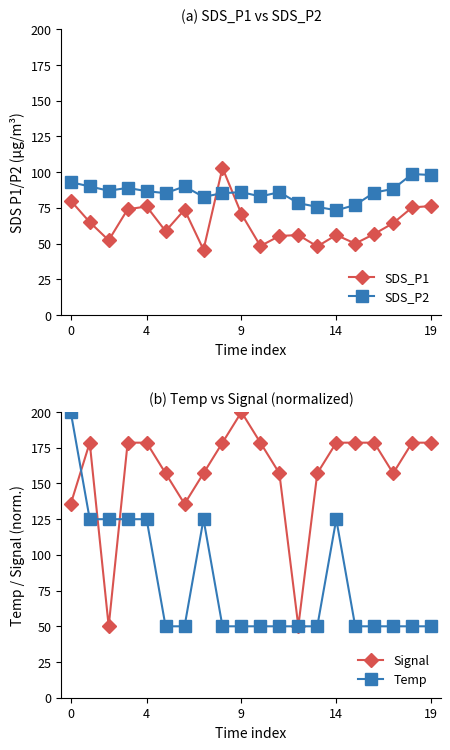

What are all the series names shown in the legend?

SDS_P1, SDS_P2, Signal, Temp